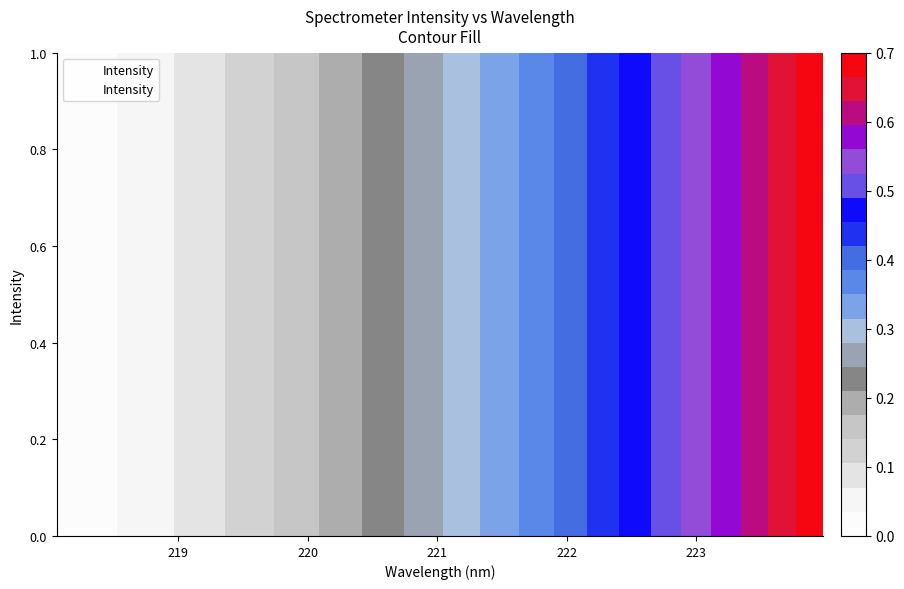

True or false: there are more than 1 points higher than both neighbors.

False